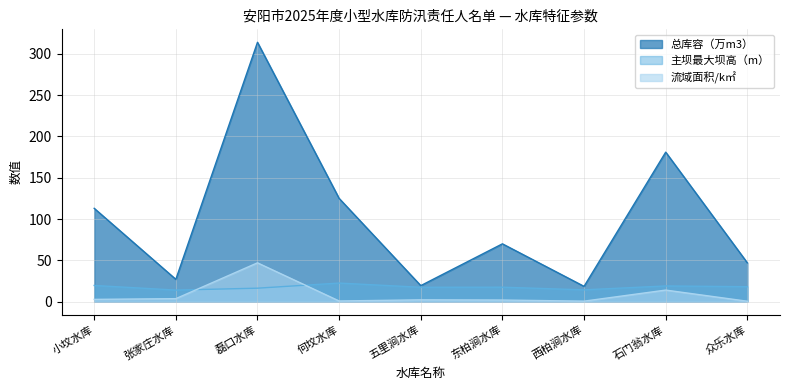

How many values in the 流域面积/k㎡ series exceed 2?

5